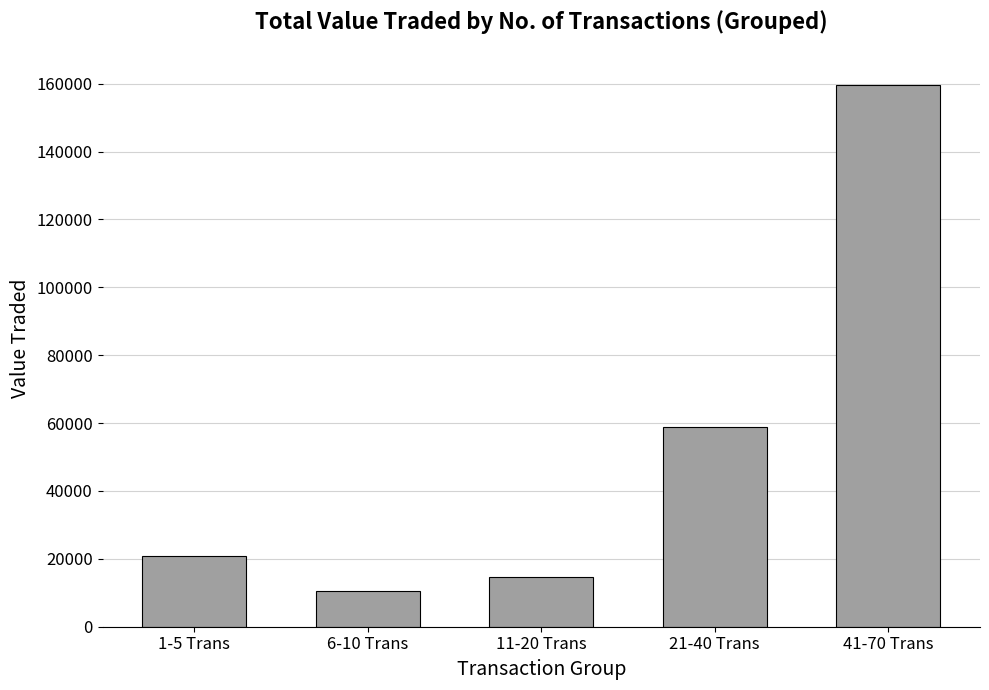

At which category does the chart reach its minimum across all series?

6-10 Trans